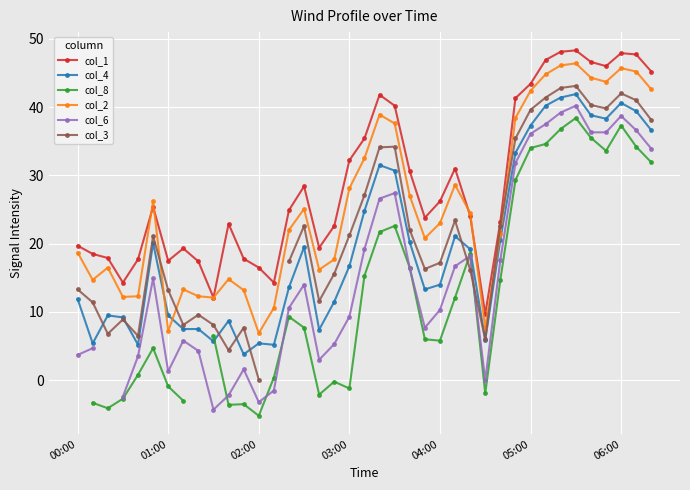

What is the value of the col_8 point at the 35th from the left?

35.5